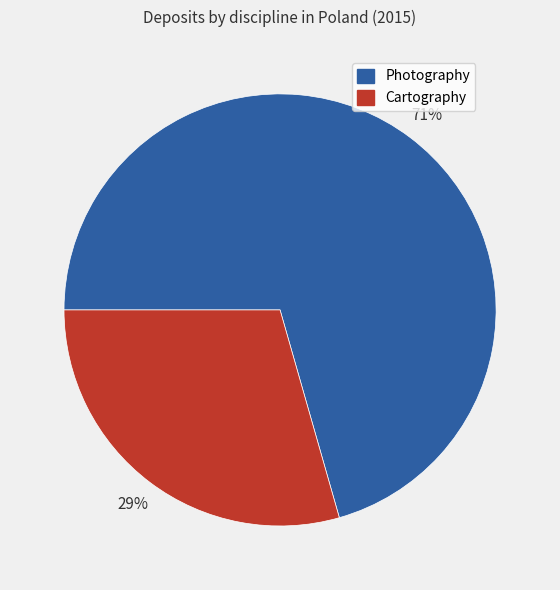

Do Photography and Cartography together represent more than half of the pie?

Yes